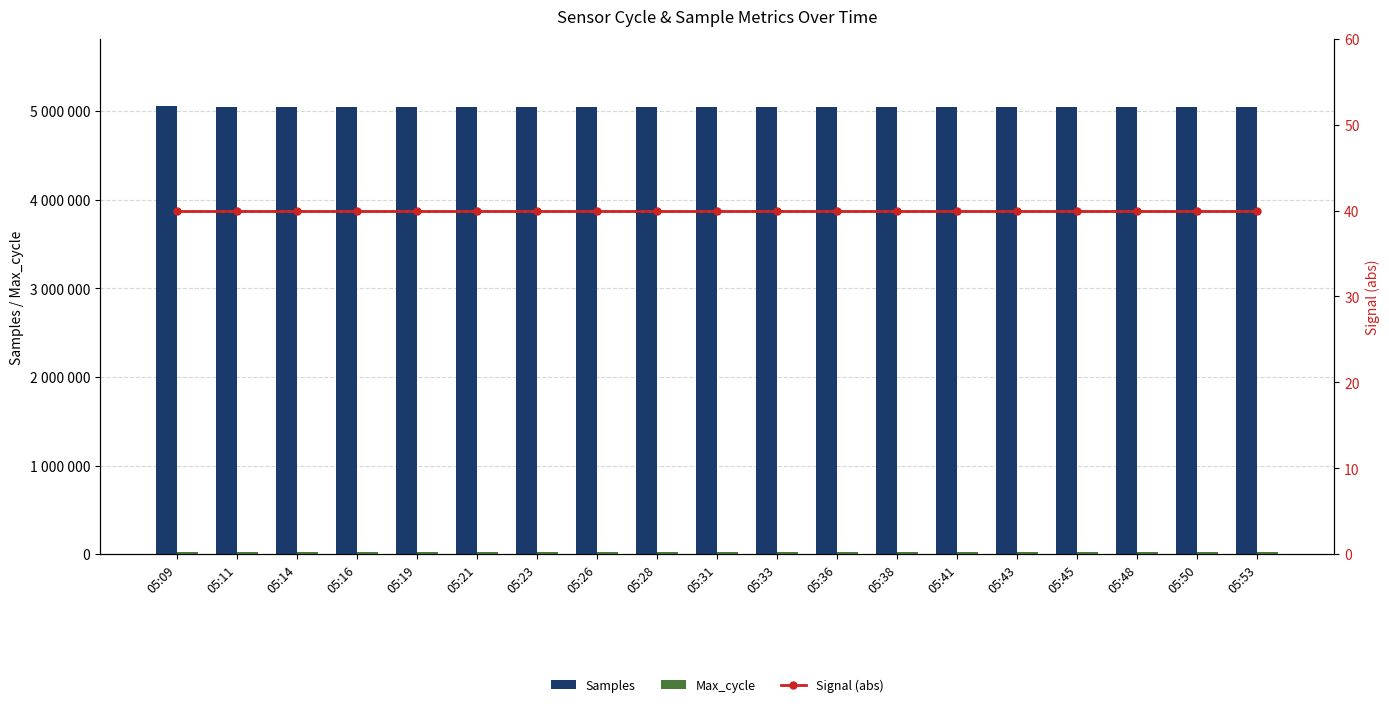

Which series has the largest range (max minus min)?

Samples